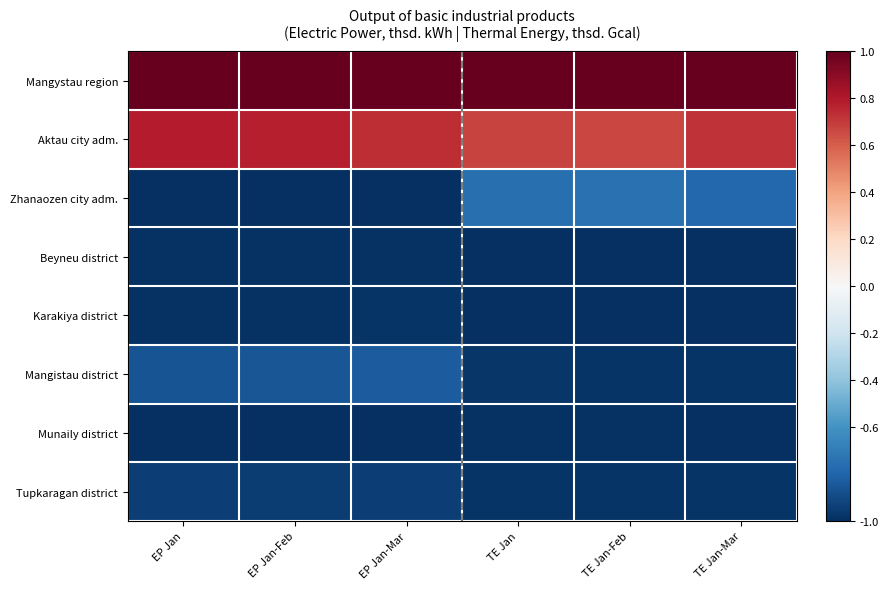

Which series has the largest total across all categories?

Мangystau region